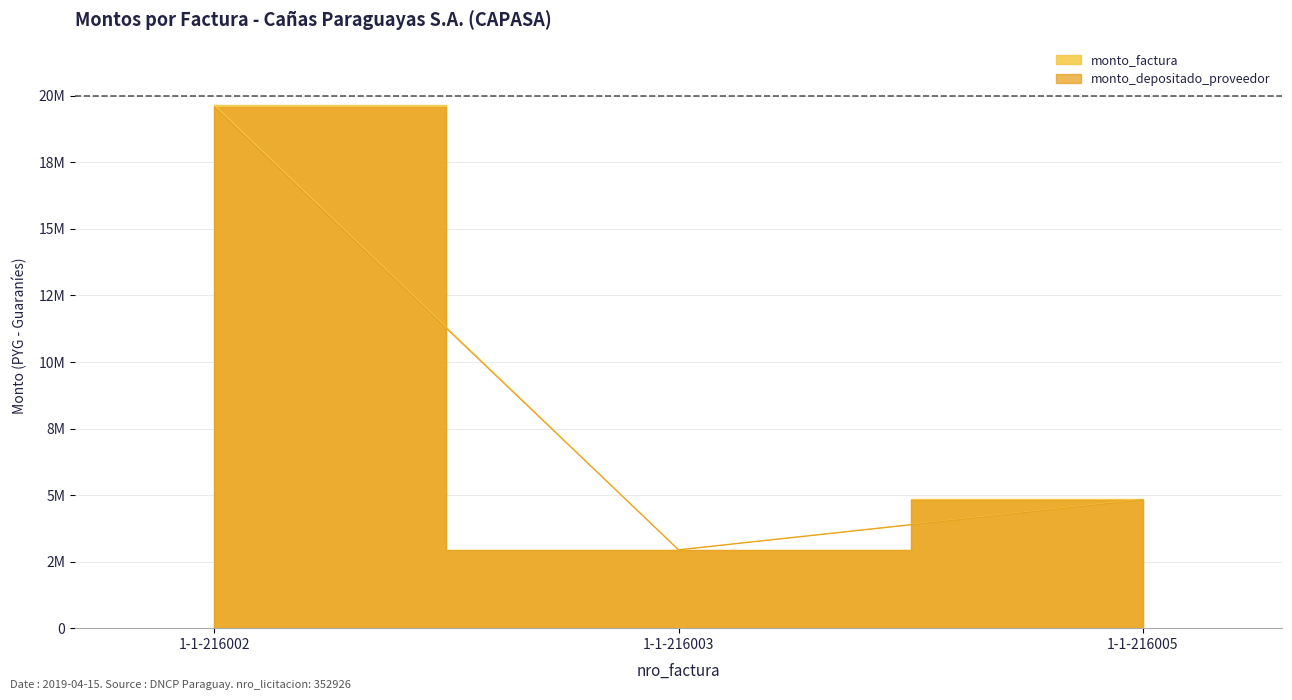

Rank the series by their average value, from lowest to highest.

monto_depositado_proveedor, monto_factura